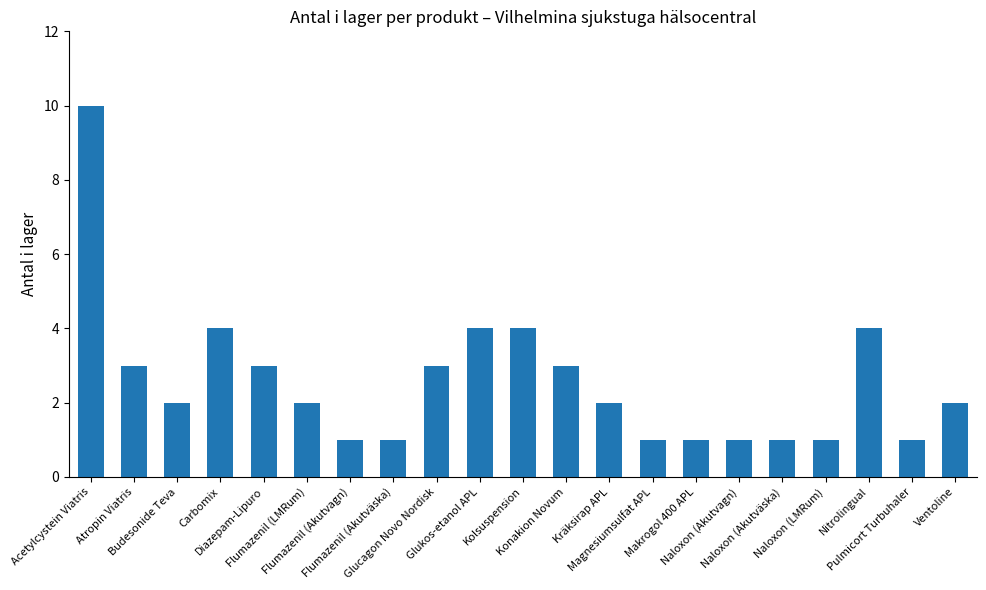

Which category has the highest value across all series?

Acetylcystein Viatris